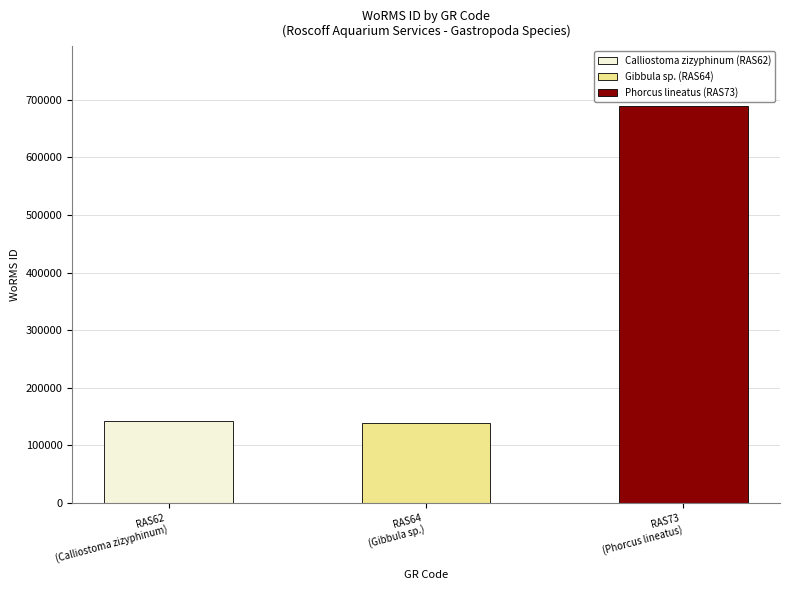

What is the change in value from RAS62
(Calliostoma zizyphinum) to RAS73
(Phorcus lineatus)?

+547409